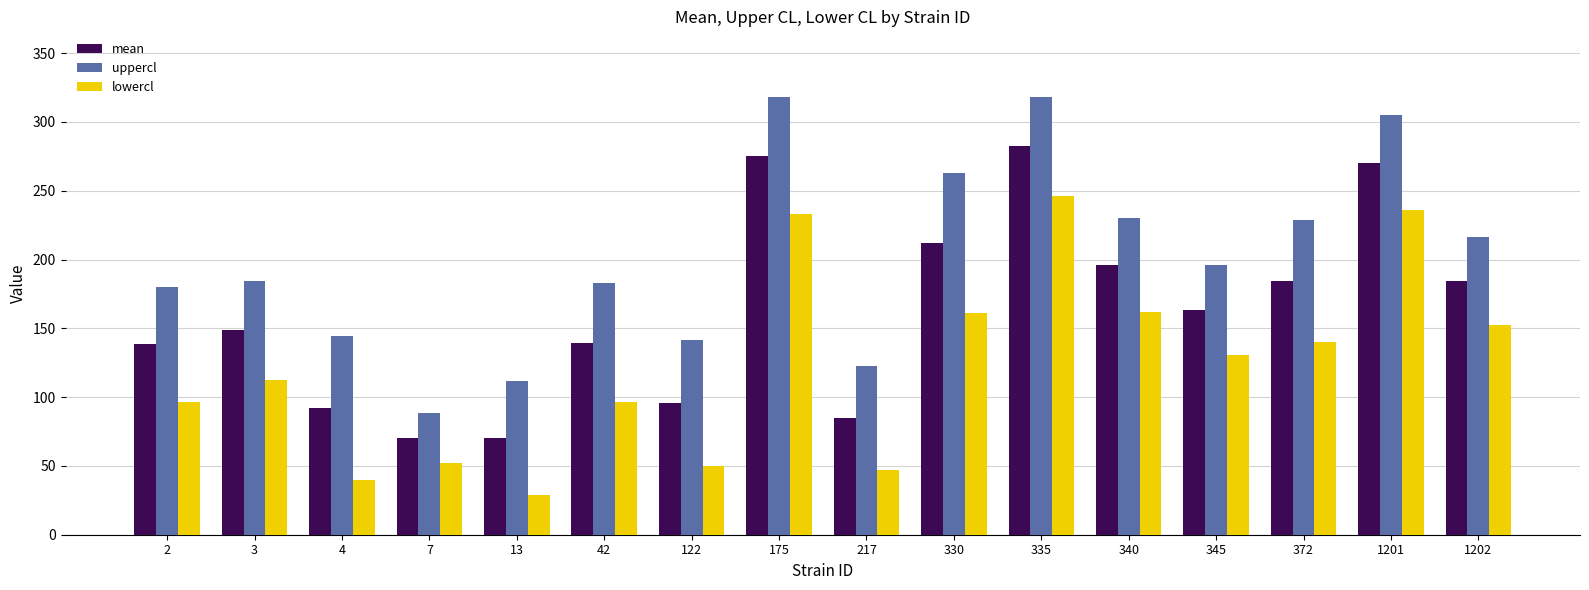

Which series has the largest total across all categories?

uppercl